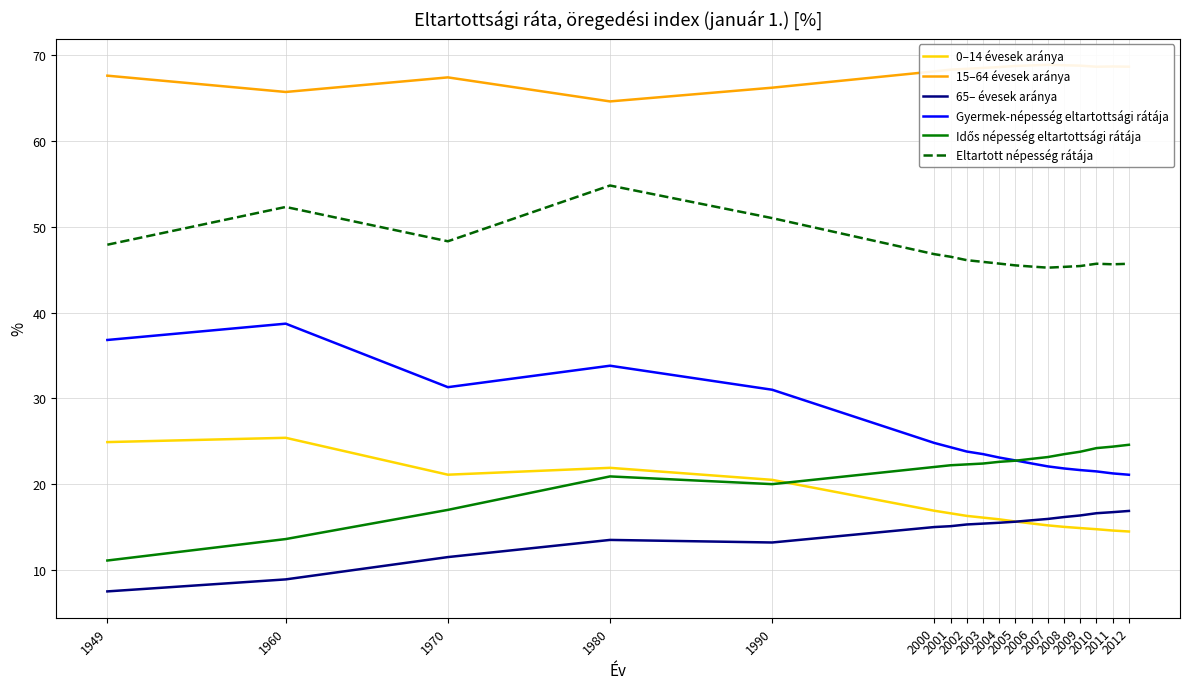

How many times do 65– évesek aránya and 0–14 évesek aránya cross each other?

1